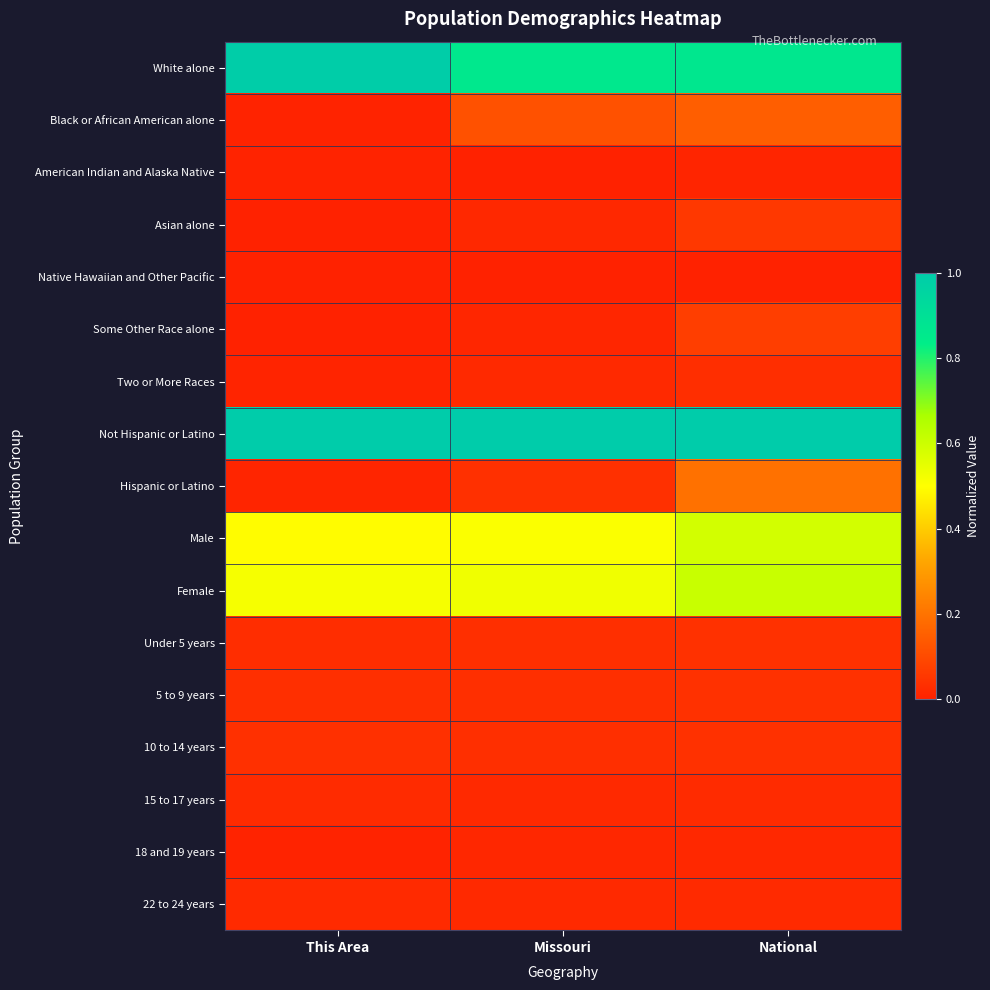

What is the total value across all series at National?

3.7